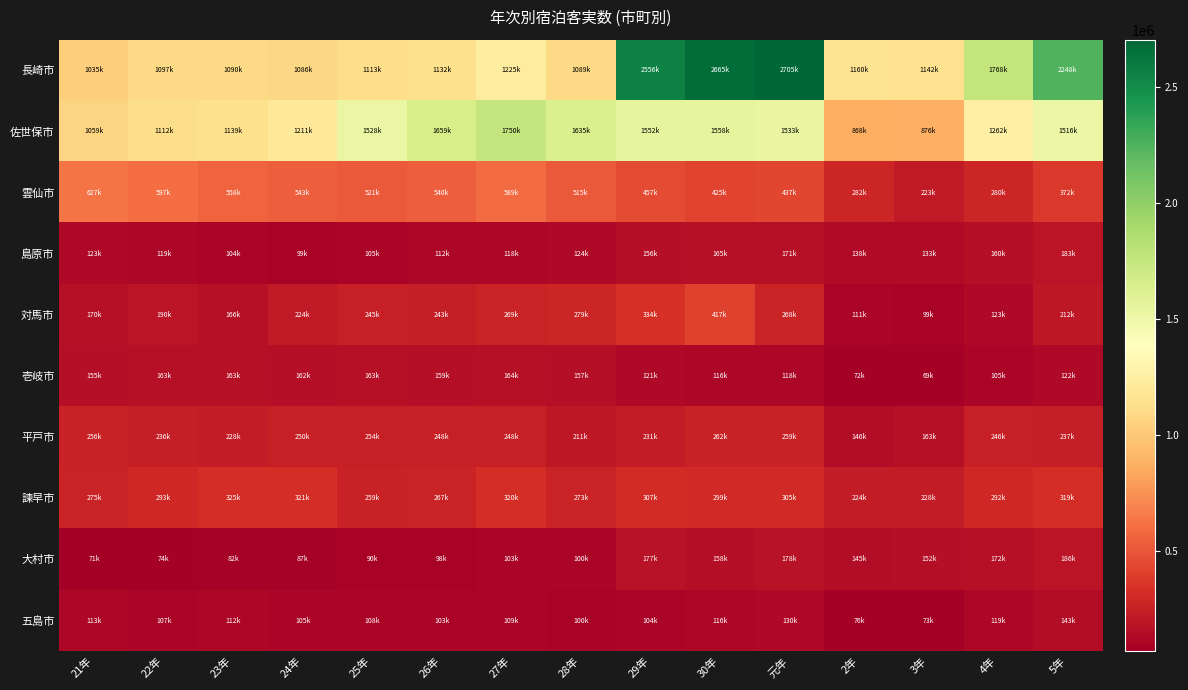

At which category is the sum across all series the highest?

30年